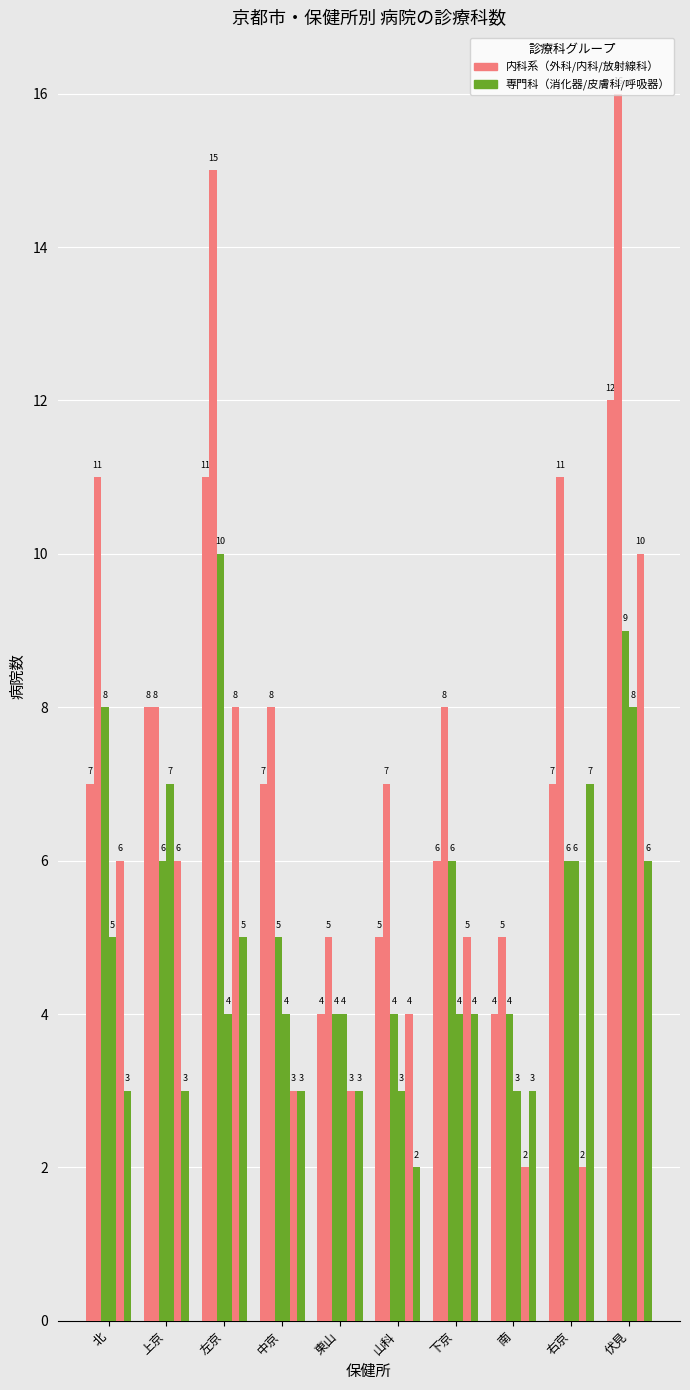

What is the label of the 6th bar from the right?

東山